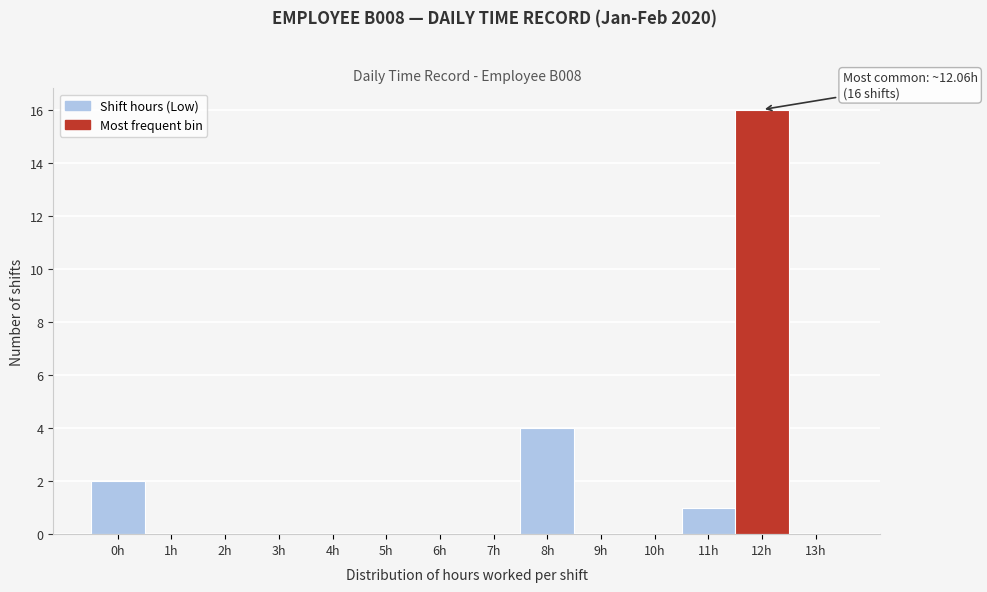

Reading left to right, list all the values displayed in this chart.

0h=2	1h=0	2h=0	3h=0	4h=0	5h=0	6h=0	7h=0	8h=4	9h=0	10h=0	11h=1	12h=16	13h=0